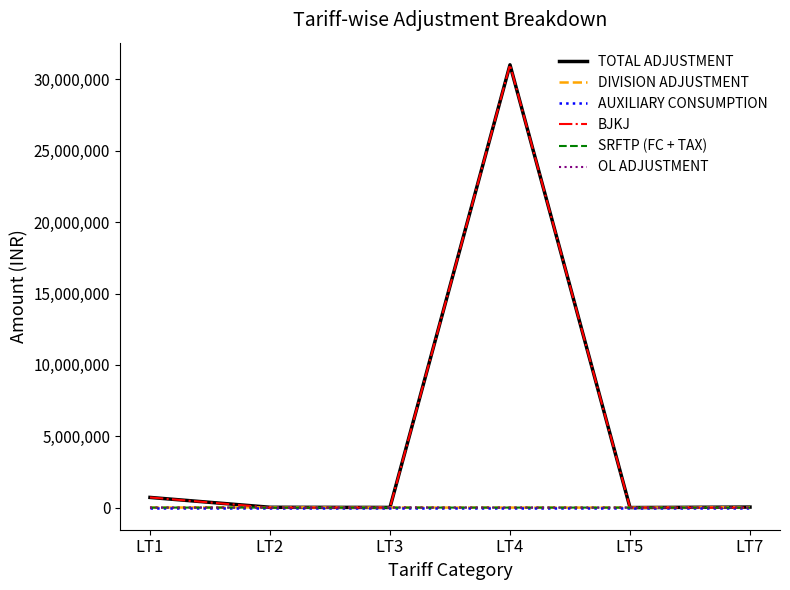

At how many categories does at least one series exceed 24726213?

1